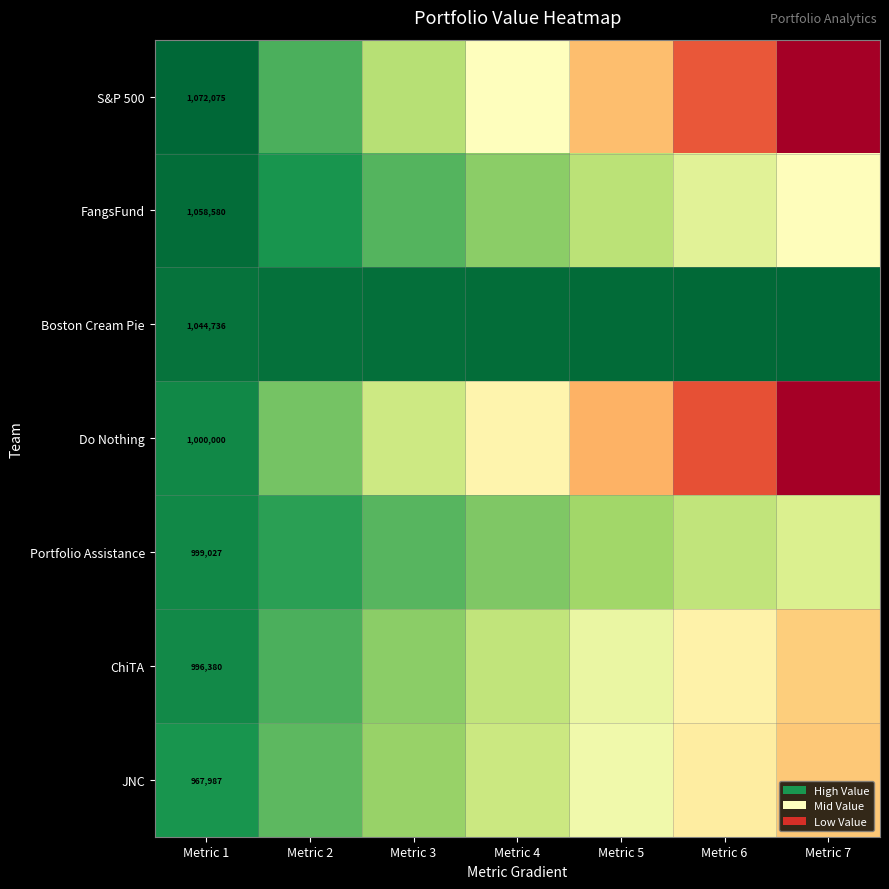

At Metric 5, list the series in order from largest to smallest.

Boston Cream Pie, Portfolio Assistance, FangsFund, ChiTA, JNC, S&P 500, Do Nothing